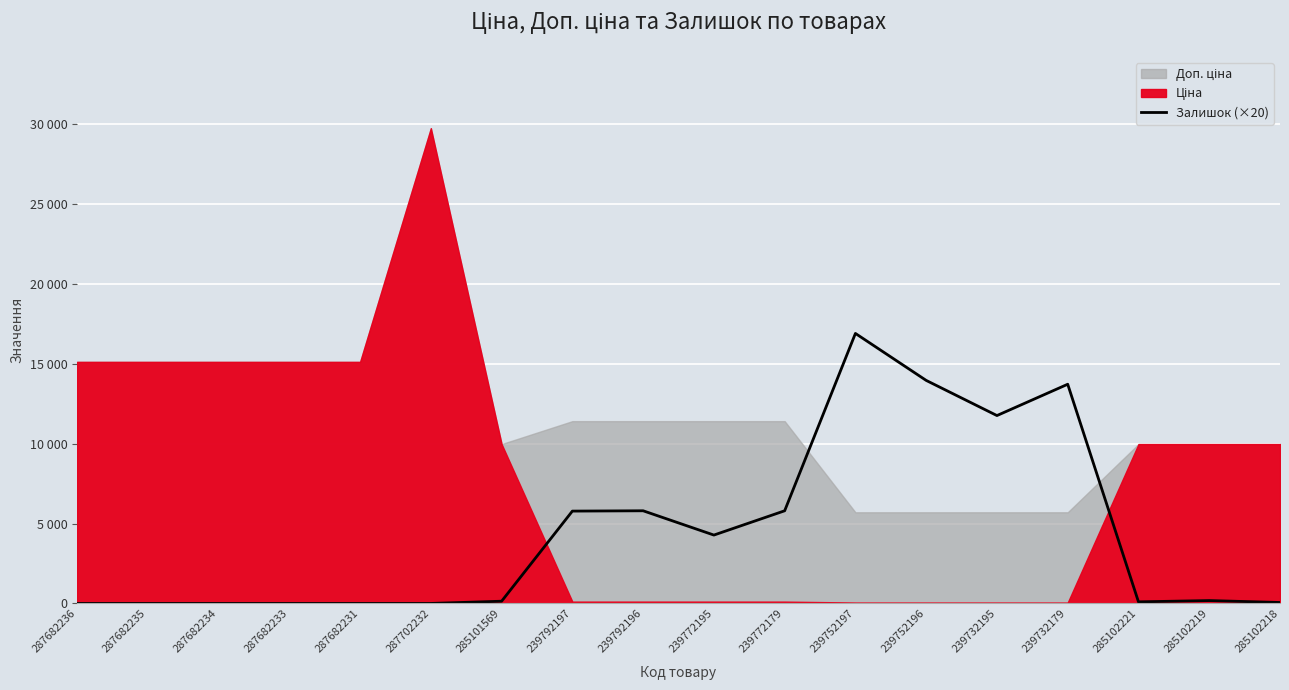

The value at 239732179 is 13720. True or false?

True